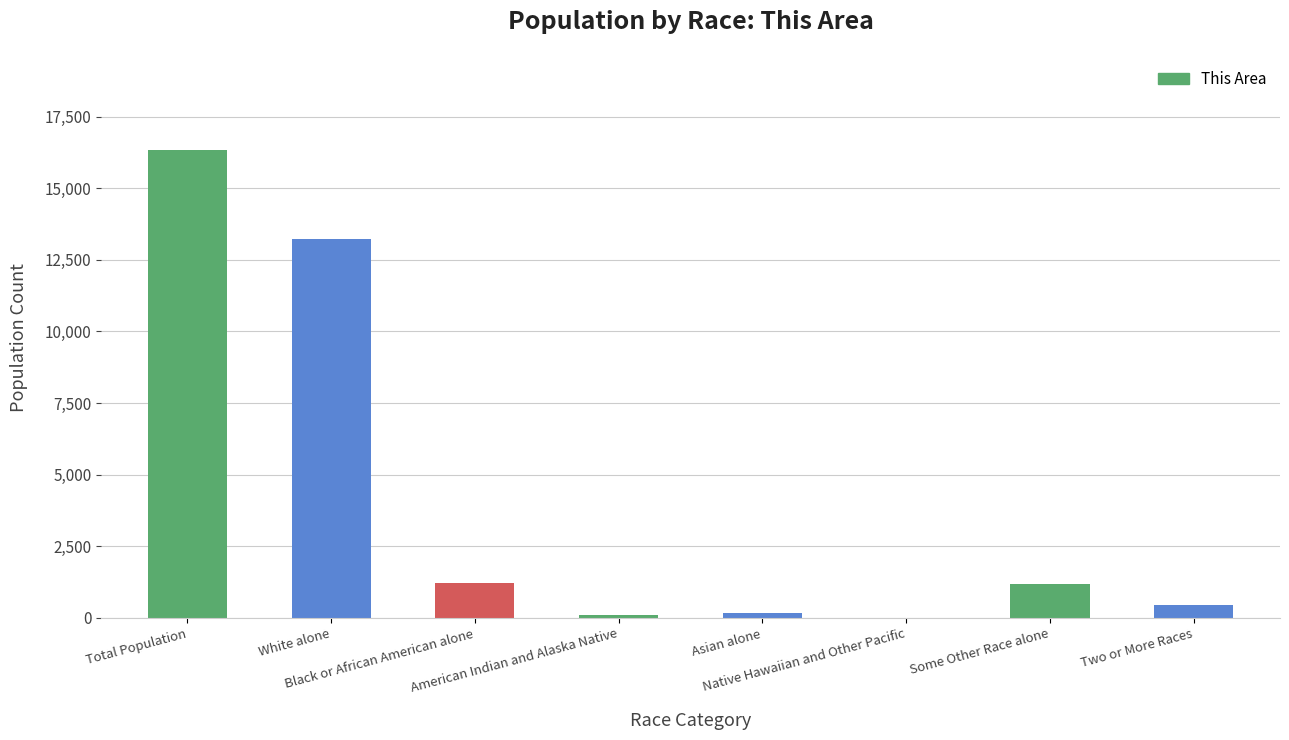

What is the sum of all values?

32646